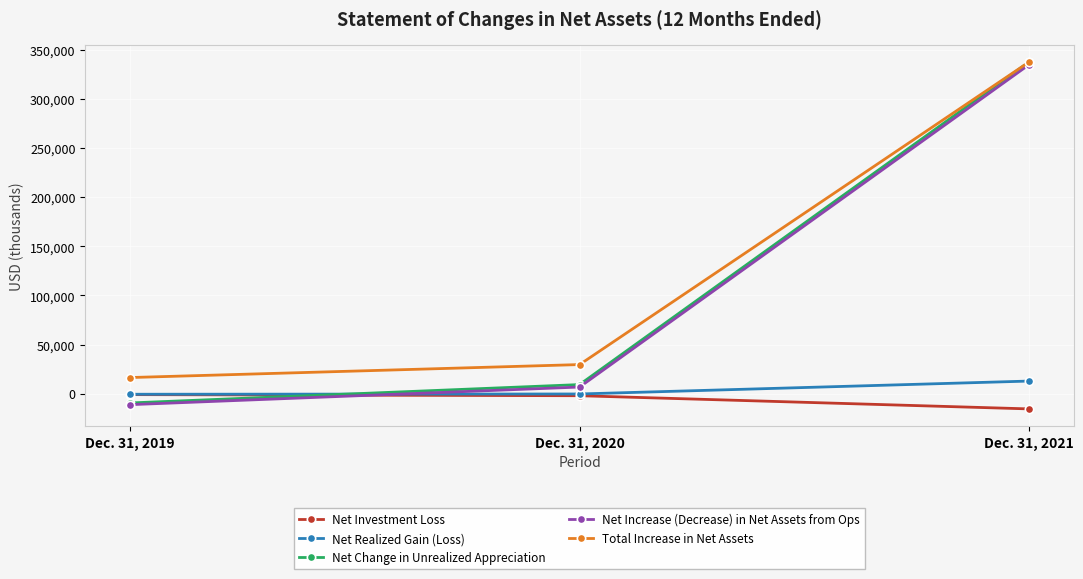

The value of Net Change in Unrealized Appreciation at Dec. 31, 2021 is 596885. True or false?

False